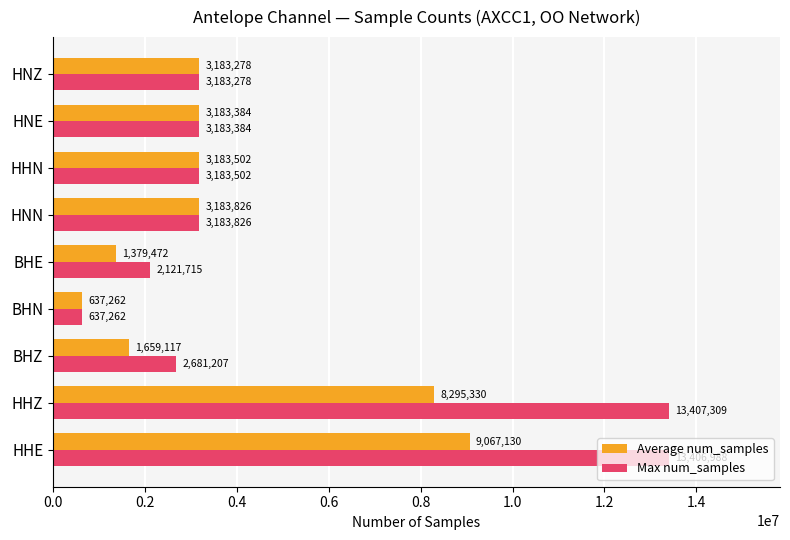

Which series changed the most between BHE and HHN?

Average num_samples